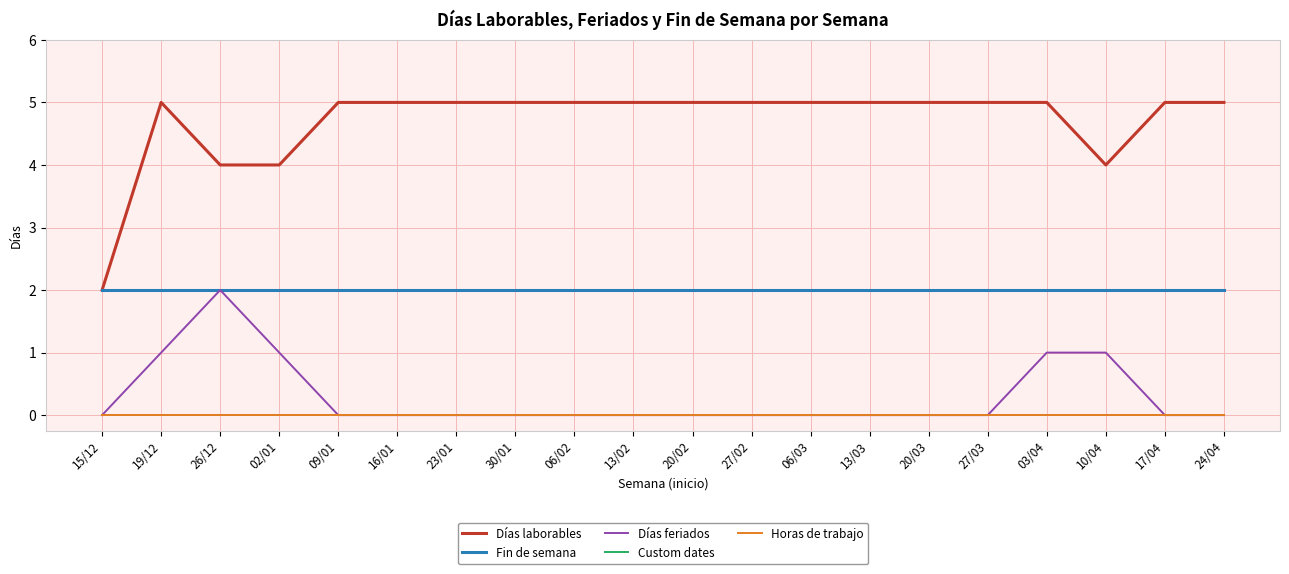

What is the difference between the highest and lowest values at 26/12?

4